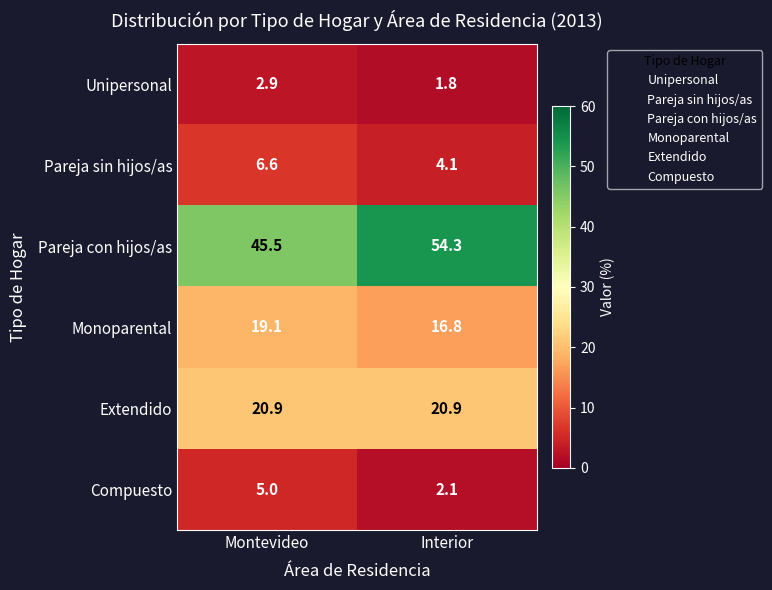

Which series has the widest spread of values?

Pareja con hijos/as